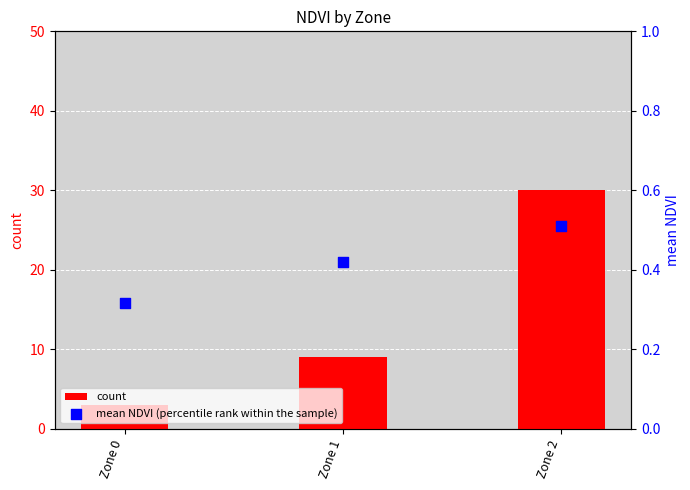

Is the value of count at Zone 1 greater than the value of mean NDVI (percentile rank within the sample) at Zone 2?

Yes